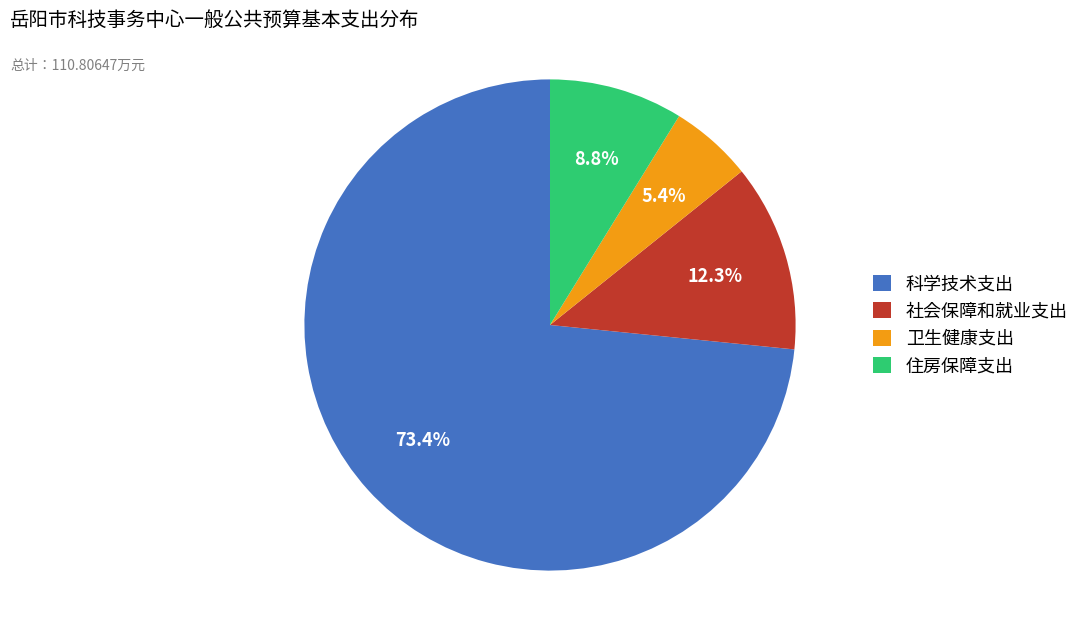

To the nearest percent, what percentage of the pie is 科学技术支出?

73%